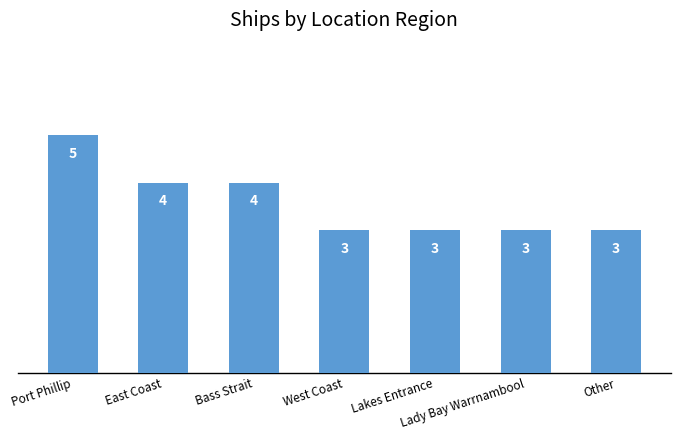

Reading right to left, list all the values displayed in this chart.

3	3	3	3	4	4	5